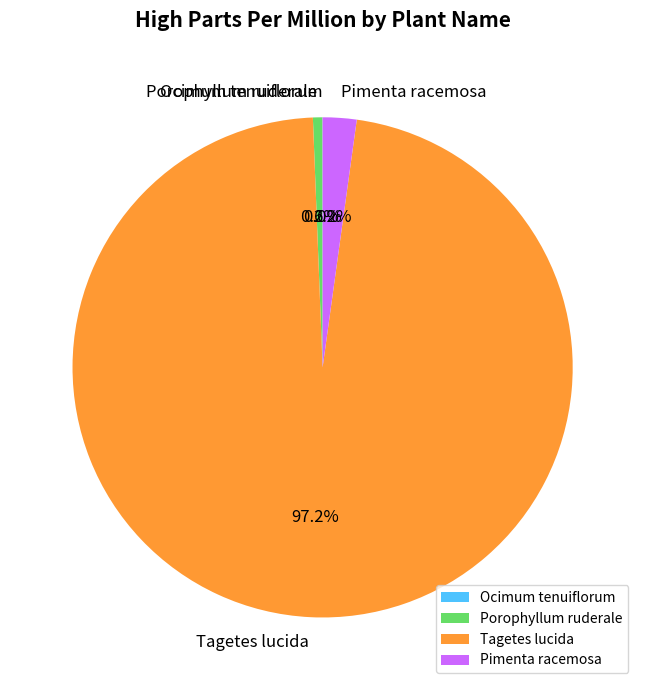

What is the largest slice in the pie chart?

Tagetes lucida